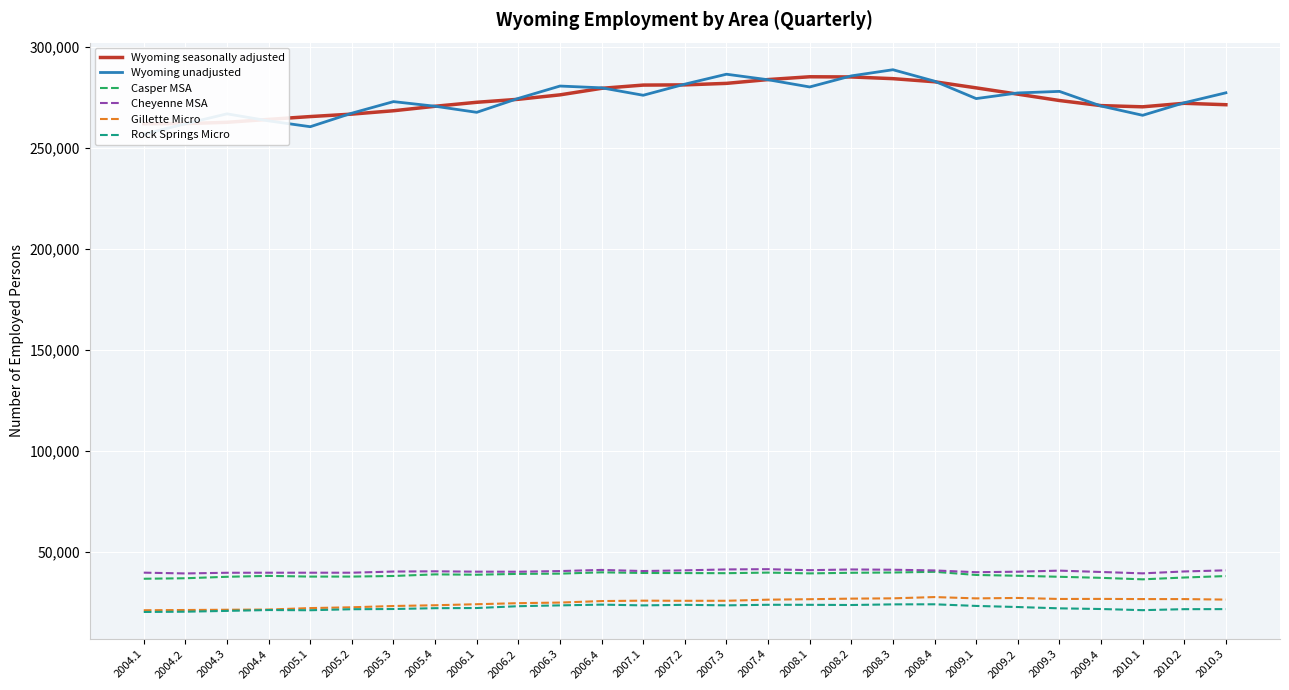

True or false: Gillette Micro and Rock Springs Micro intersect in this chart.

False